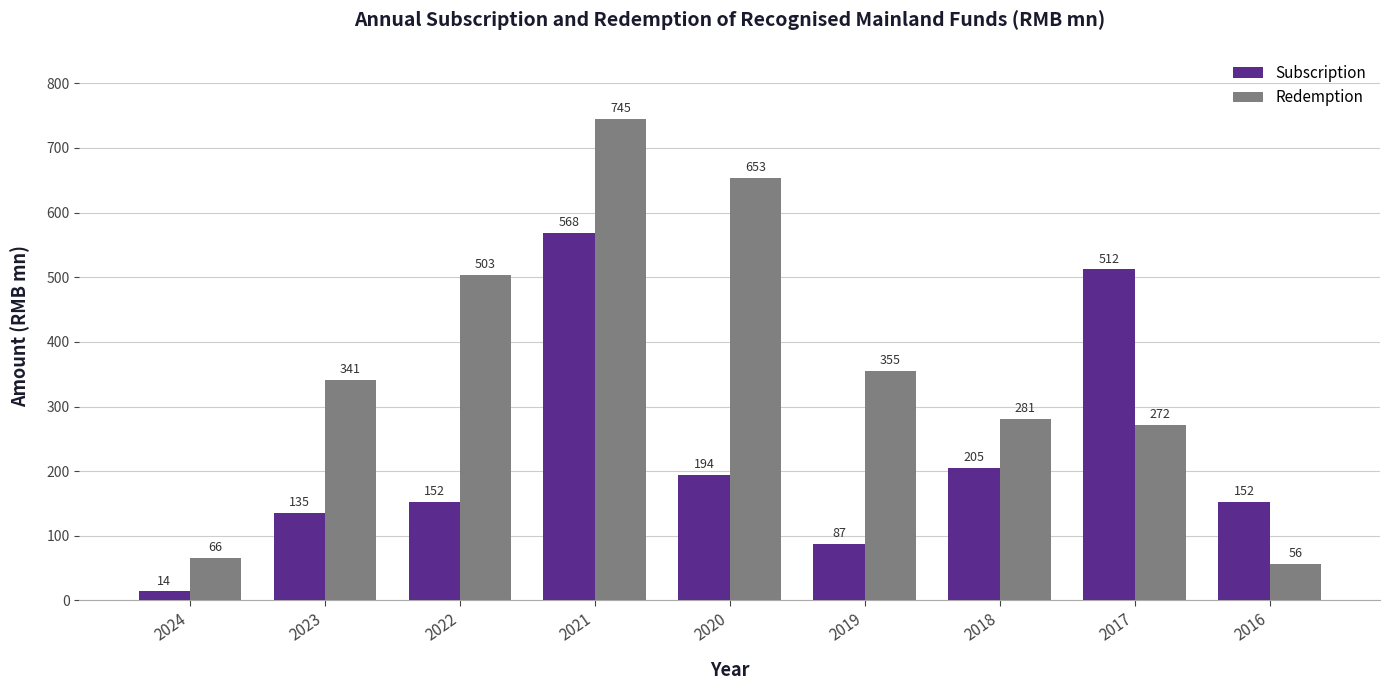

What is the approximate value of Redemption at 2018?

281